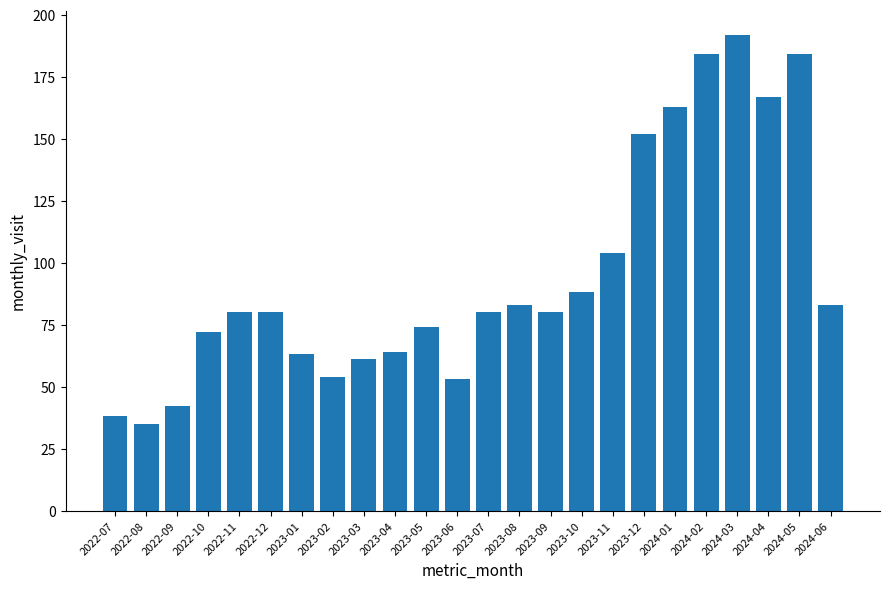

What is the average value?

95